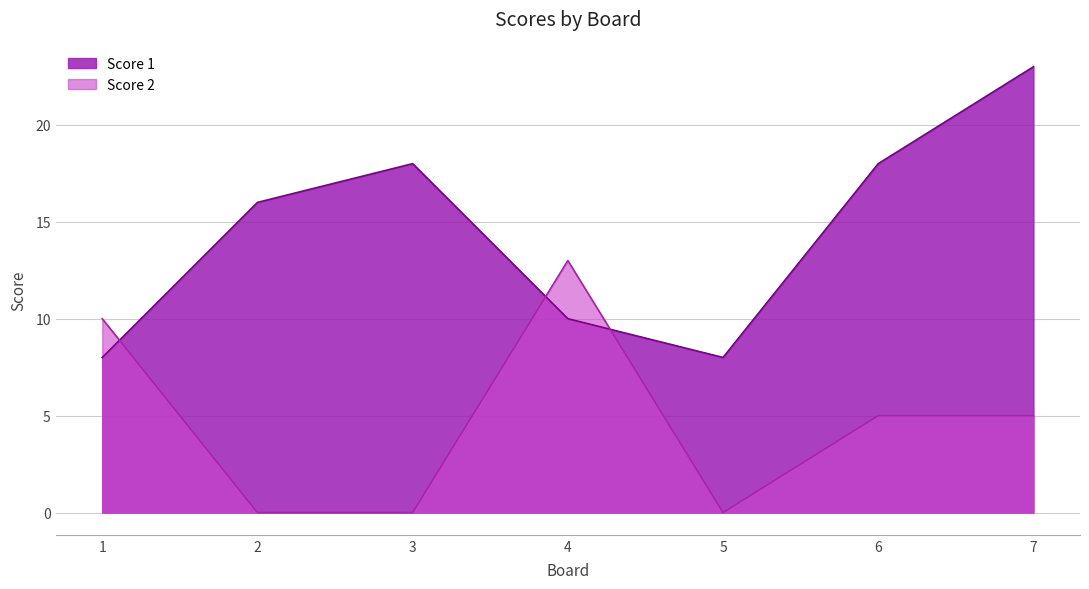

Rank the series by their maximum value, from highest to lowest.

Score 1, Score 2